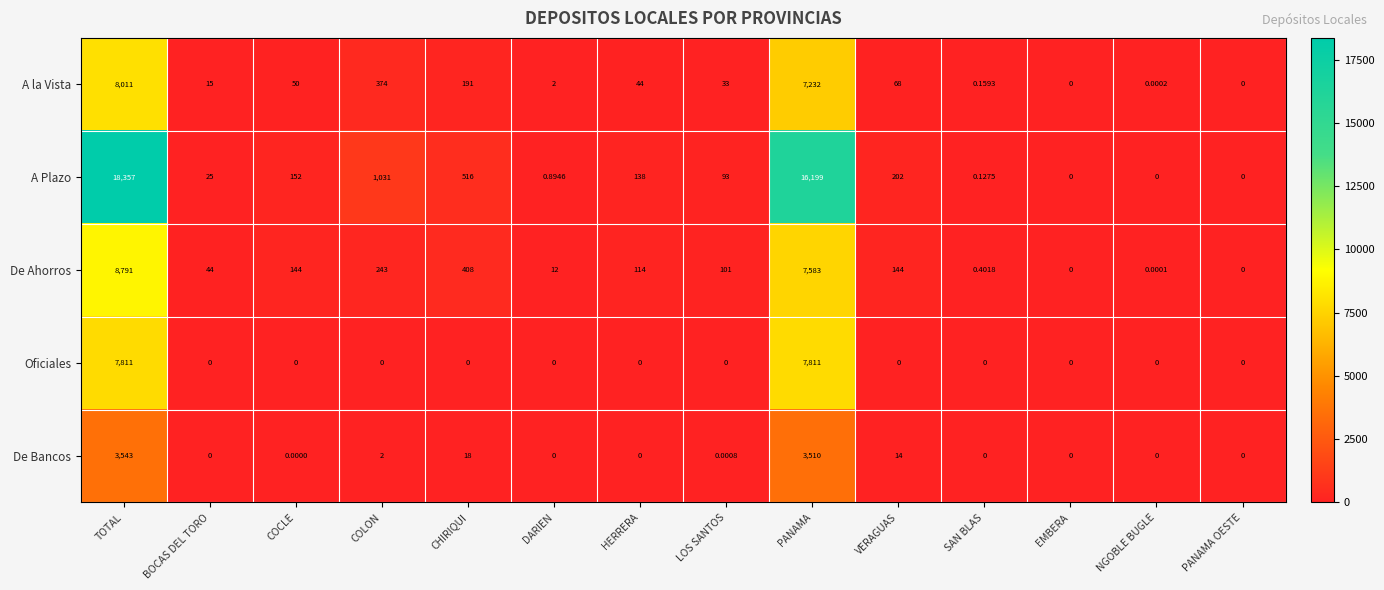

Which category has the highest value in the A Plazo series?

TOTAL